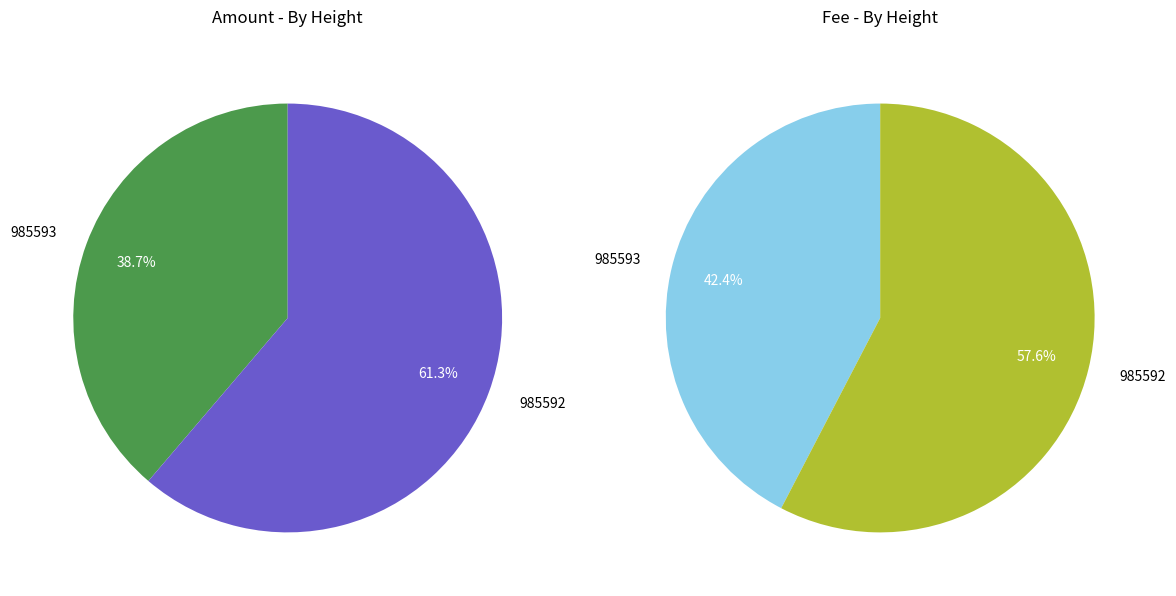

Rank the categories by Fee value from lowest to highest.

985593, 985592